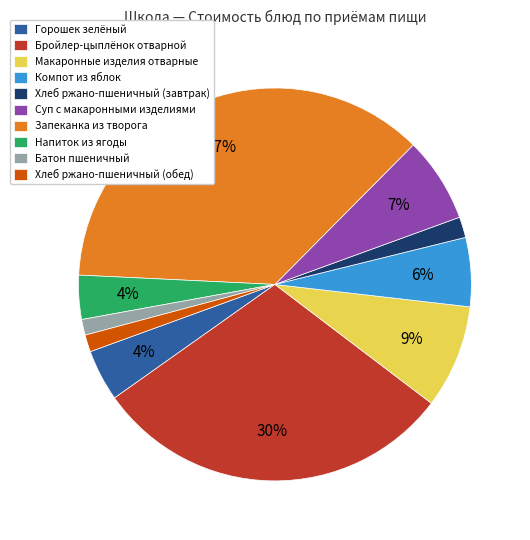

Is the sum of Суп с макаронными изделиями and Запеканка из творога greater than half?

No